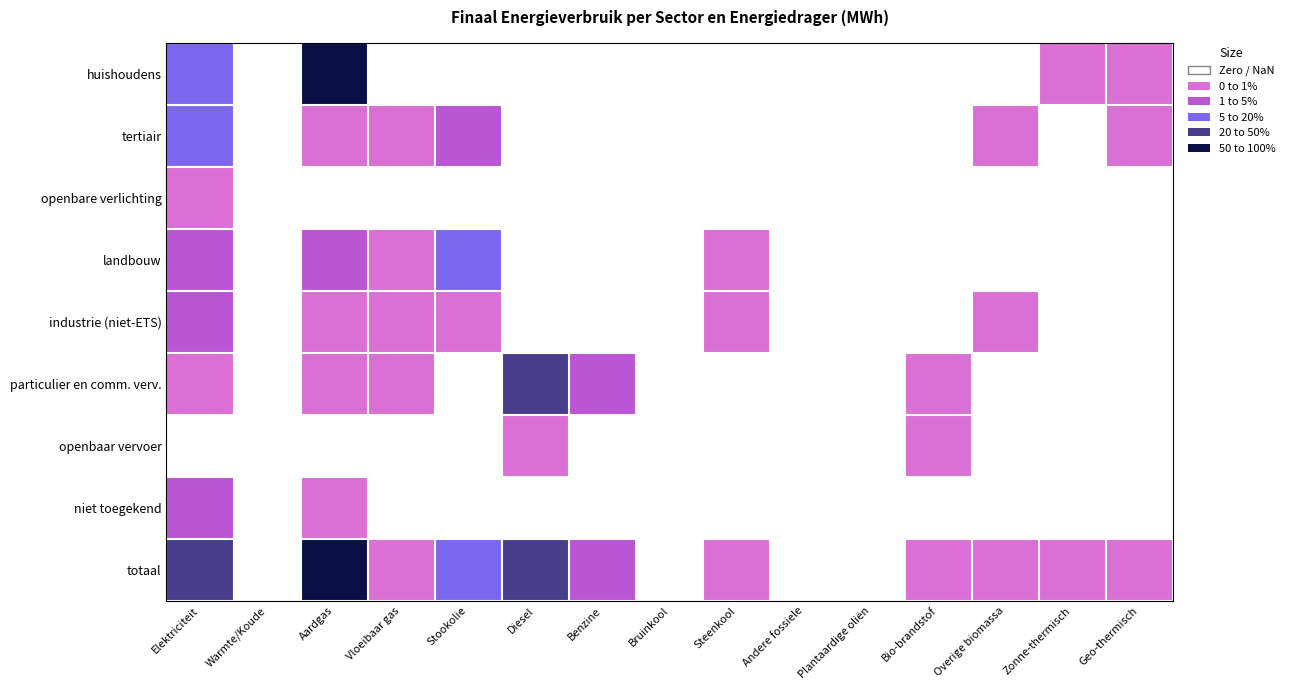

Which series has the largest total across all categories?

totaal